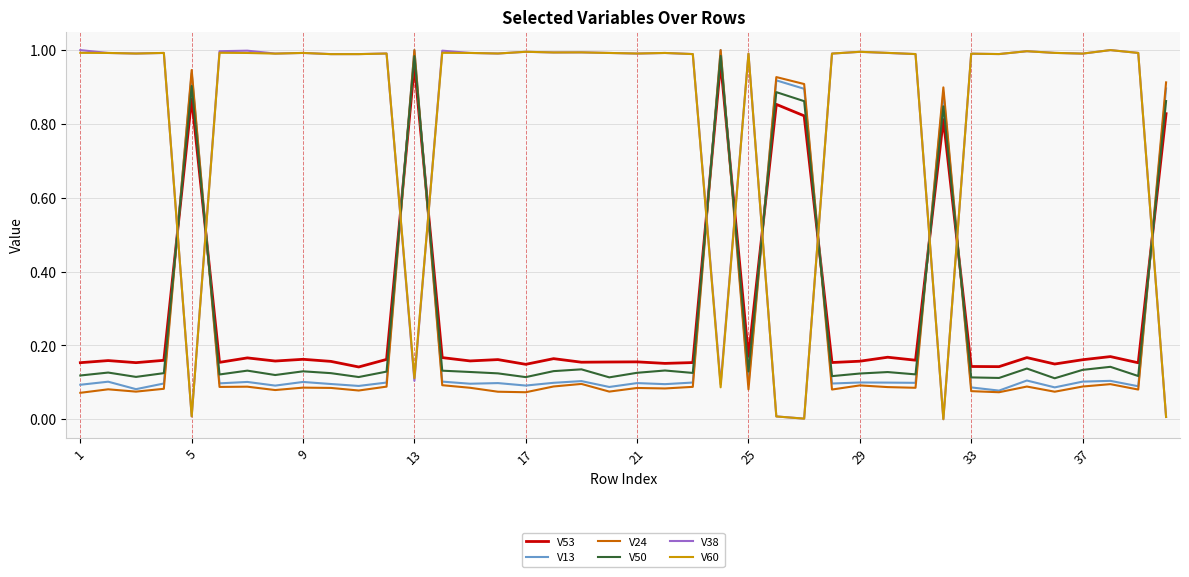

Which series ends up on top after the final intersection of V38 and V50?

V50